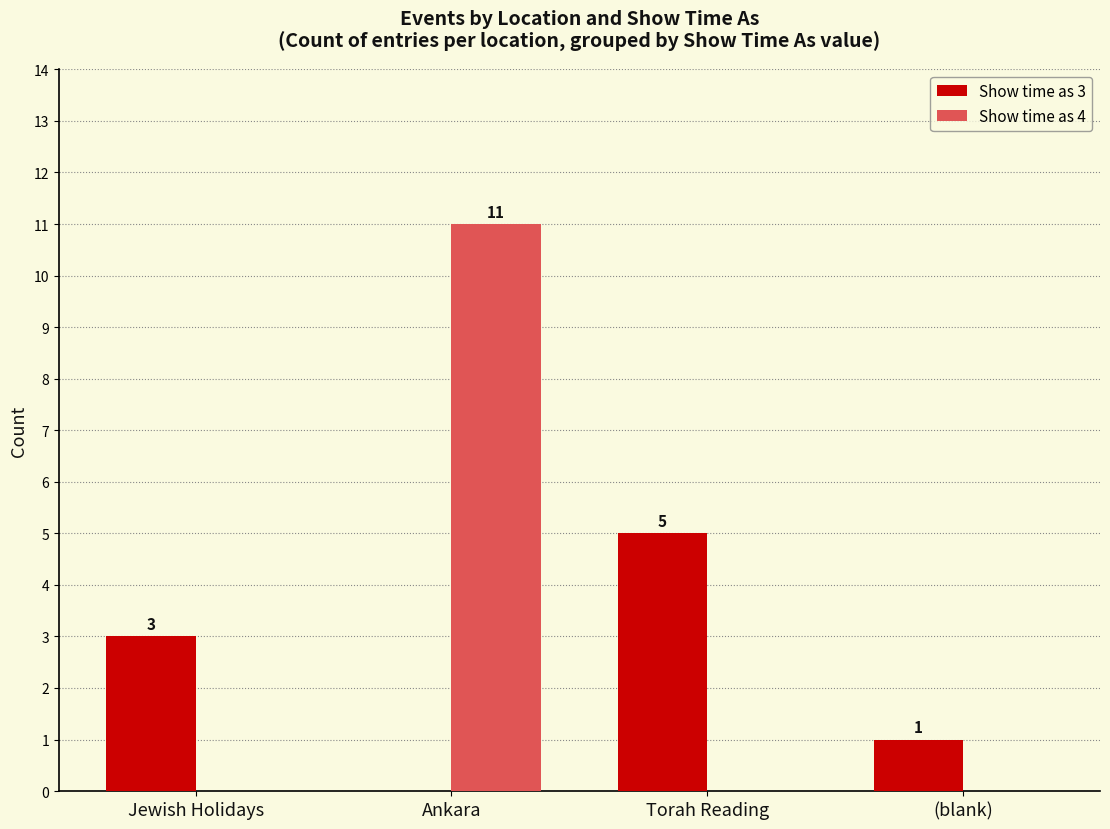

What is the difference between the Show time as 4 values at Torah Reading and Ankara?

11